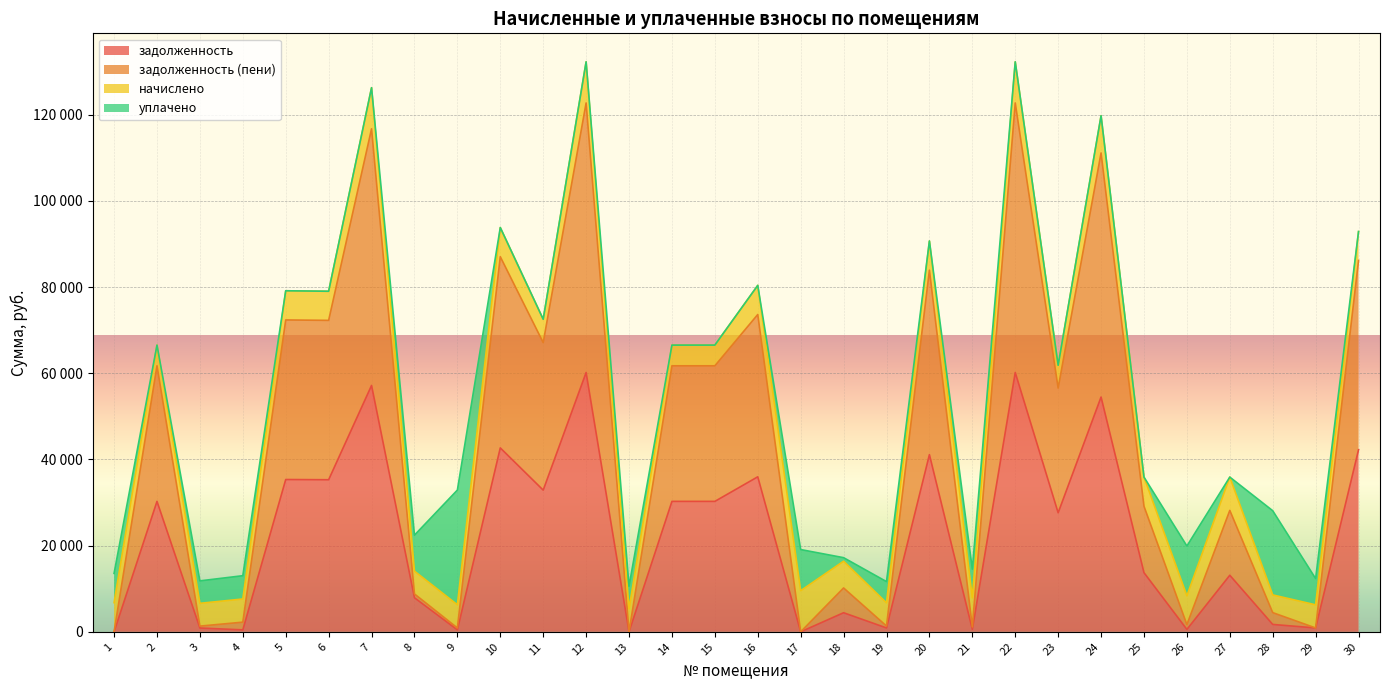

The value of задолженность at 10 is 42672.4. True or false?

True